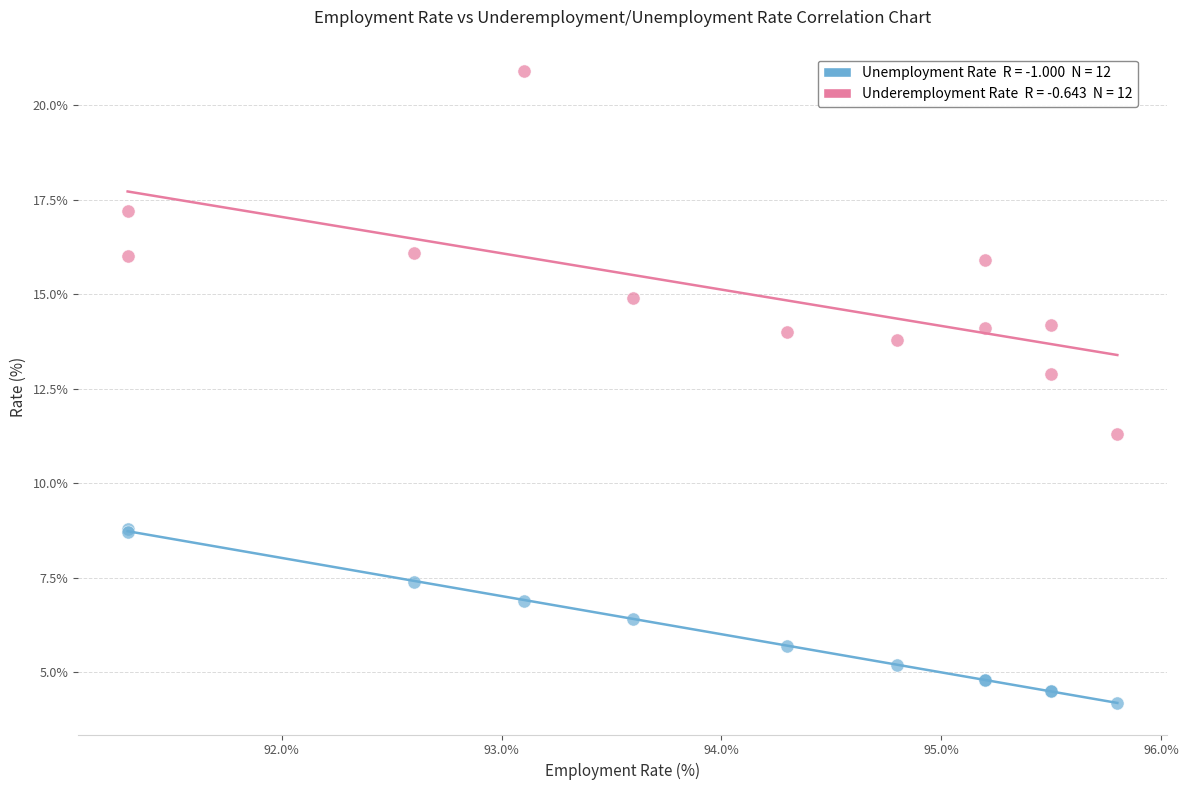

Across all series, what Y value is closest to 12?

11.3